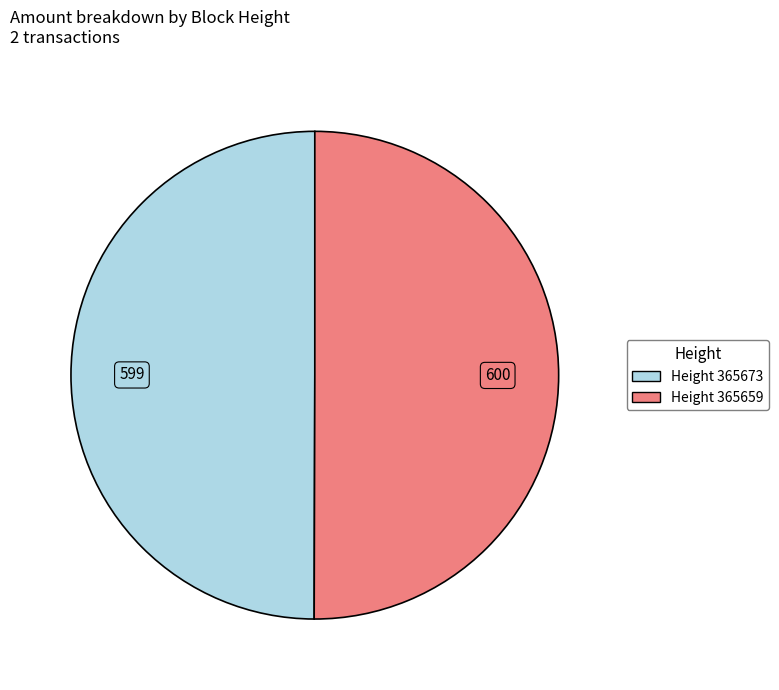

Is the sum of Height 365659 and Height 365673 greater than half?

Yes